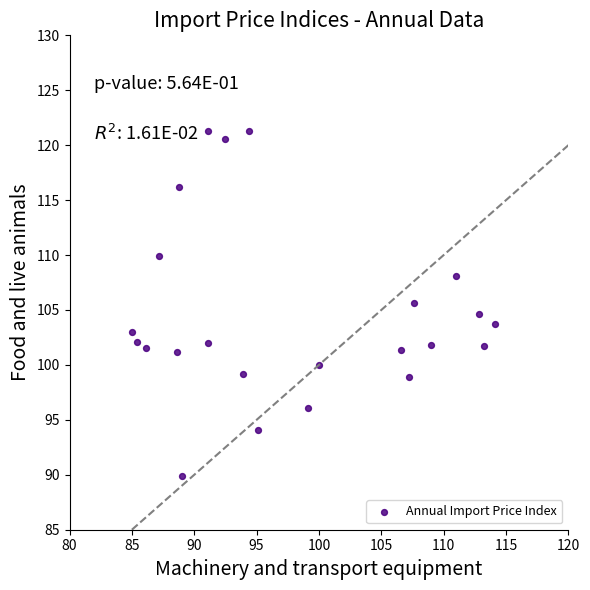

What is the range of X values (max minus min)?

29.1